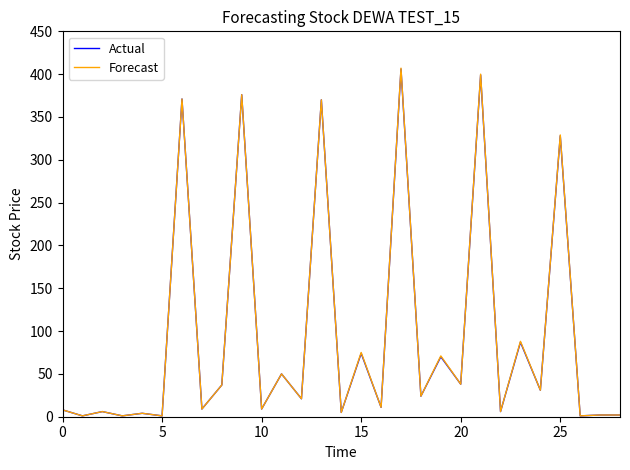

What is the highest value of the Actual series?

406